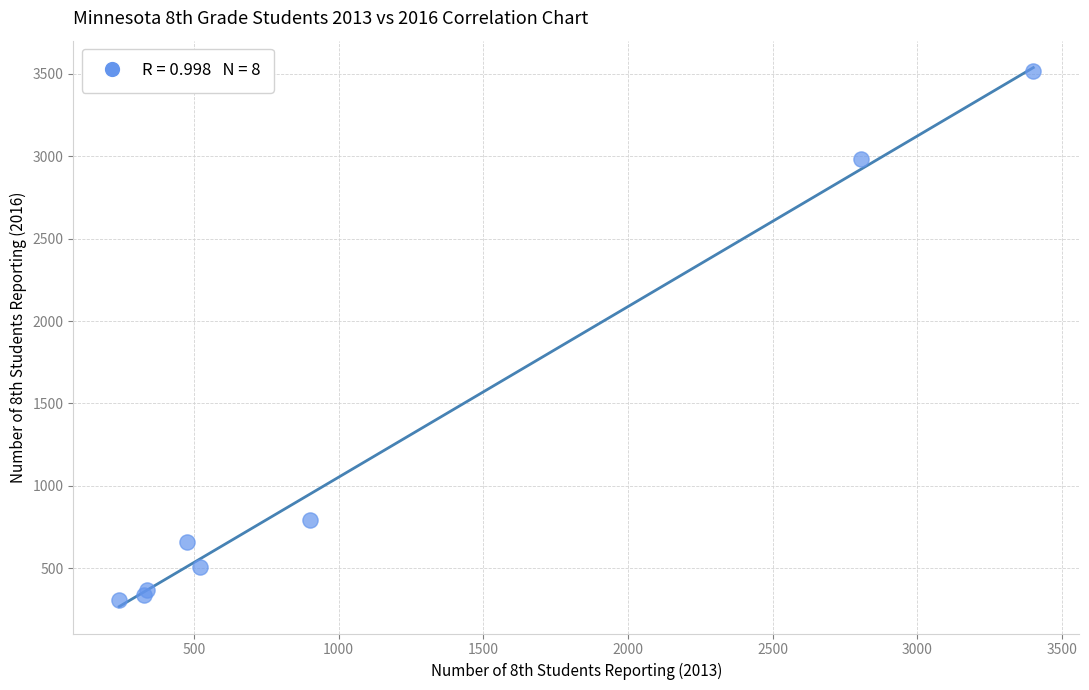

What Y value in the scatter plot is closest to 1912?

2979